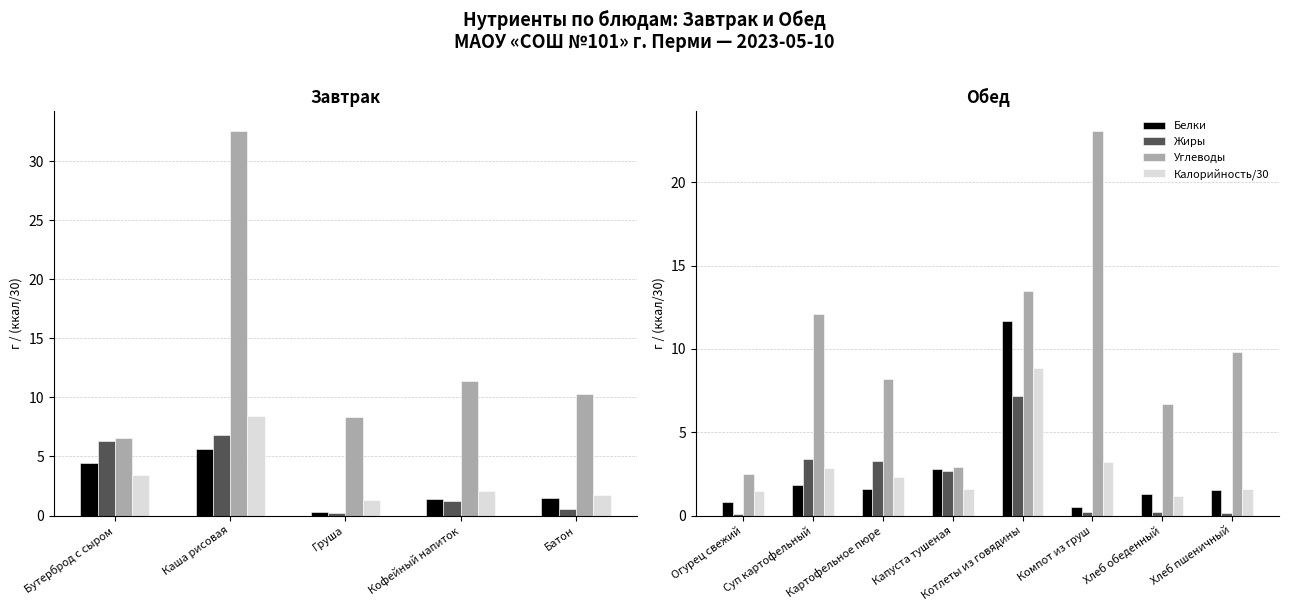

How many categories are shown in the chart?

8